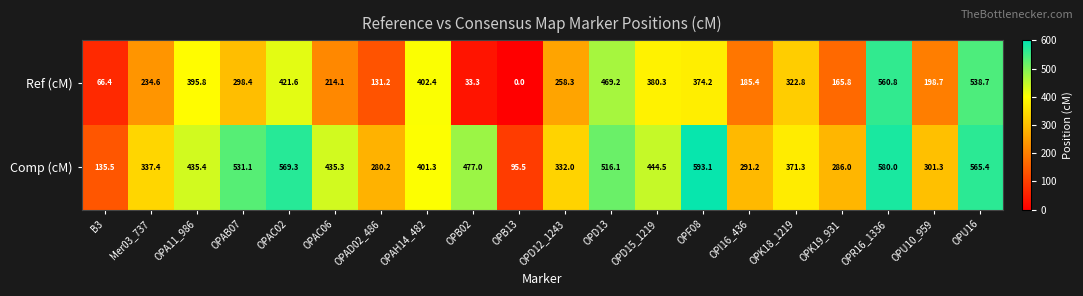

At which label is Comp (cM) closest to 344?

Mer03_737